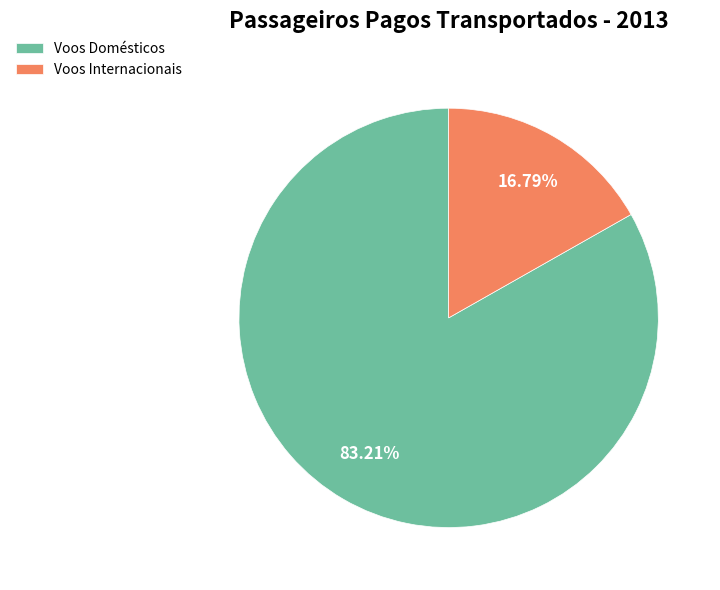

What is the largest slice in the pie chart?

Voos Domésticos